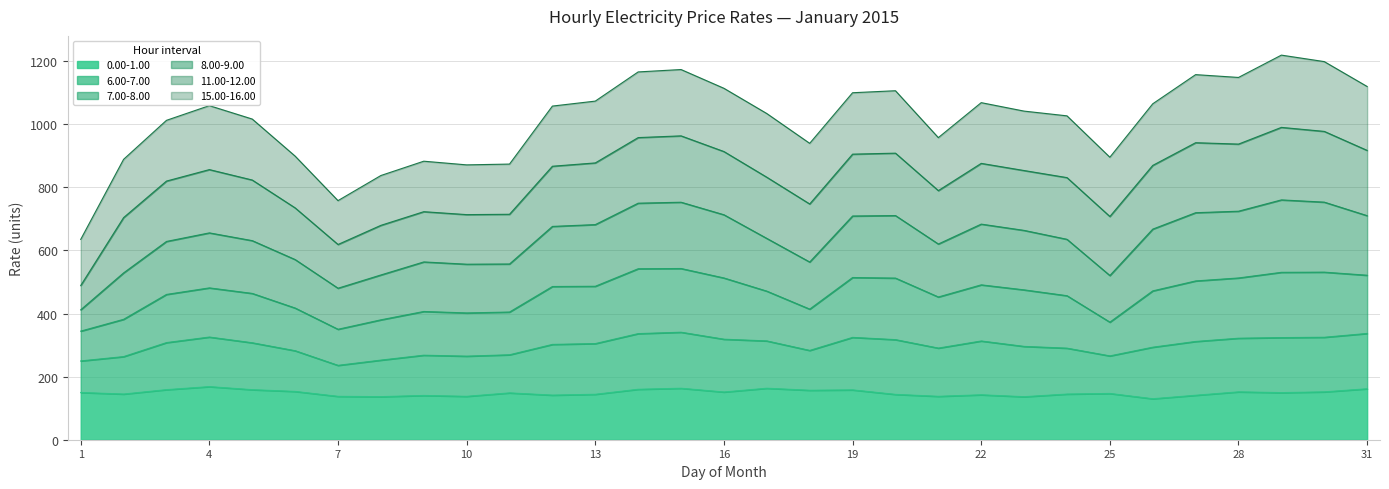

Is it true that 0.00-1.00 equals 149.3 at 29?

True